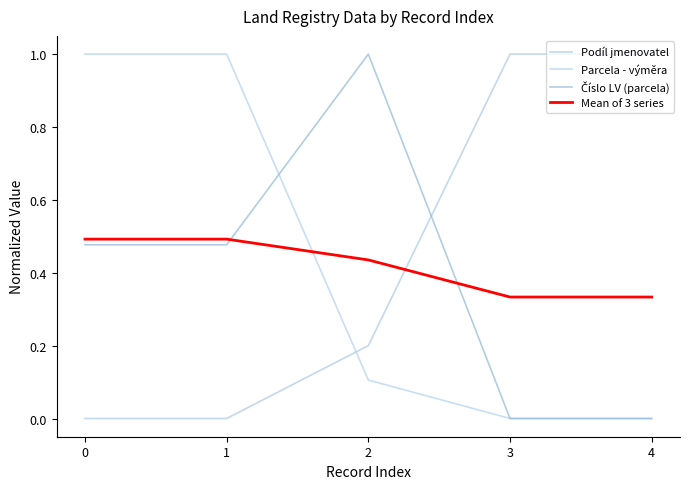

The value of Číslo LV (parcela) at 1 is 0.5. True or false?

True